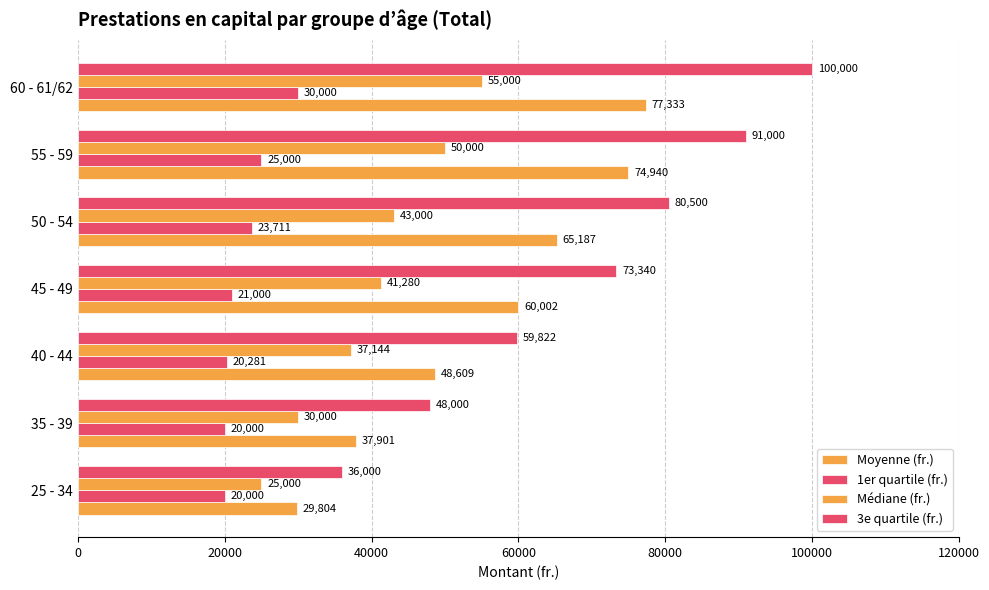

How many values in the Moyenne (fr.) series are below 60001?

3